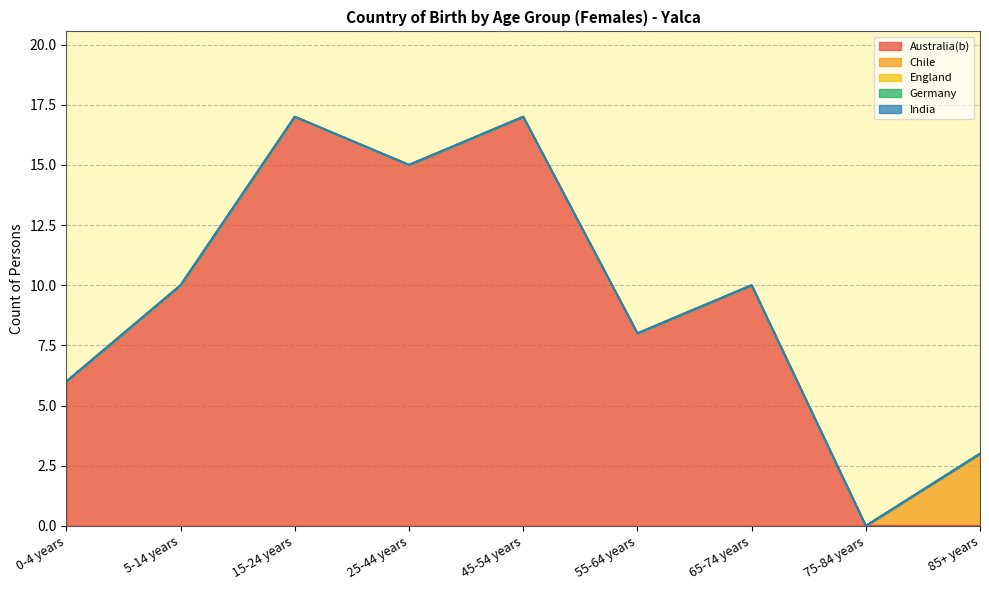

Reading left to right, transcribe all the data shown in this chart.

Australia(b): 0-4 years=6	5-14 years=10	15-24 years=17	25-44 years=15	45-54 years=17	55-64 years=8	65-74 years=10	75-84 years=0	85+ years=0
Chile: 0-4 years=0	5-14 years=0	15-24 years=0	25-44 years=0	45-54 years=0	55-64 years=0	65-74 years=0	75-84 years=0	85+ years=3
England: 0-4 years=0	5-14 years=0	15-24 years=0	25-44 years=0	45-54 years=0	55-64 years=0	65-74 years=0	75-84 years=0	85+ years=0
Germany: 0-4 years=0	5-14 years=0	15-24 years=0	25-44 years=0	45-54 years=0	55-64 years=0	65-74 years=0	75-84 years=0	85+ years=0
India: 0-4 years=0	5-14 years=0	15-24 years=0	25-44 years=0	45-54 years=0	55-64 years=0	65-74 years=0	75-84 years=0	85+ years=0